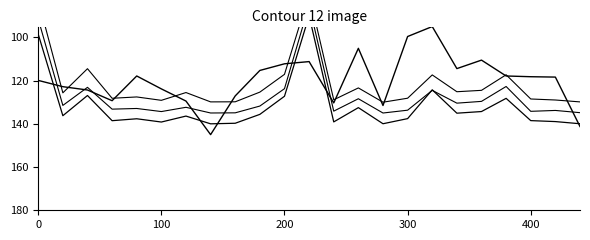

Is this an area chart (filled region under the line)?

No